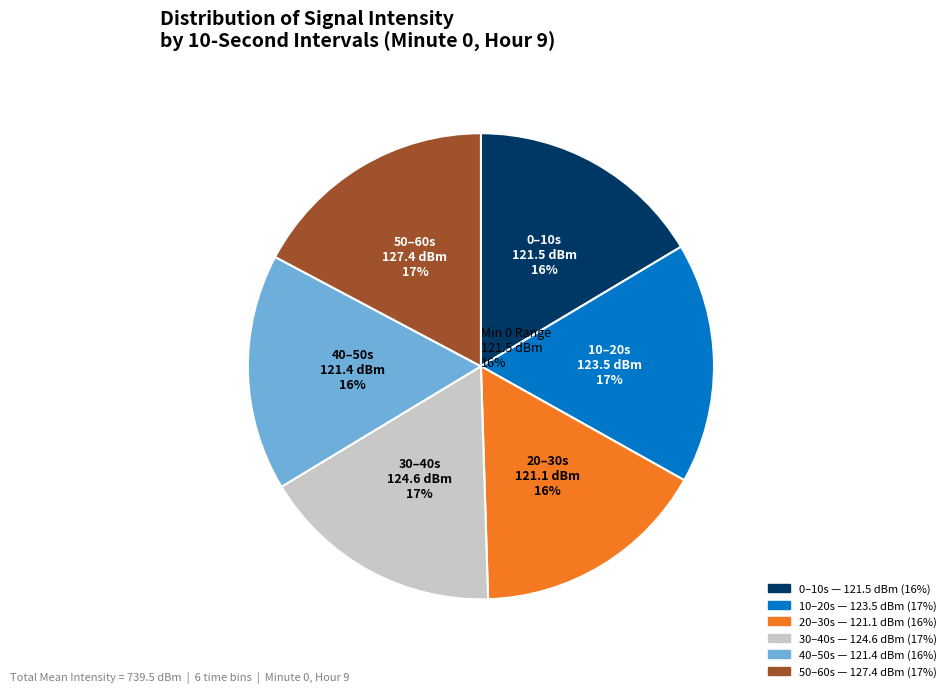

Is it true that 6 is 1% of the pie?

False